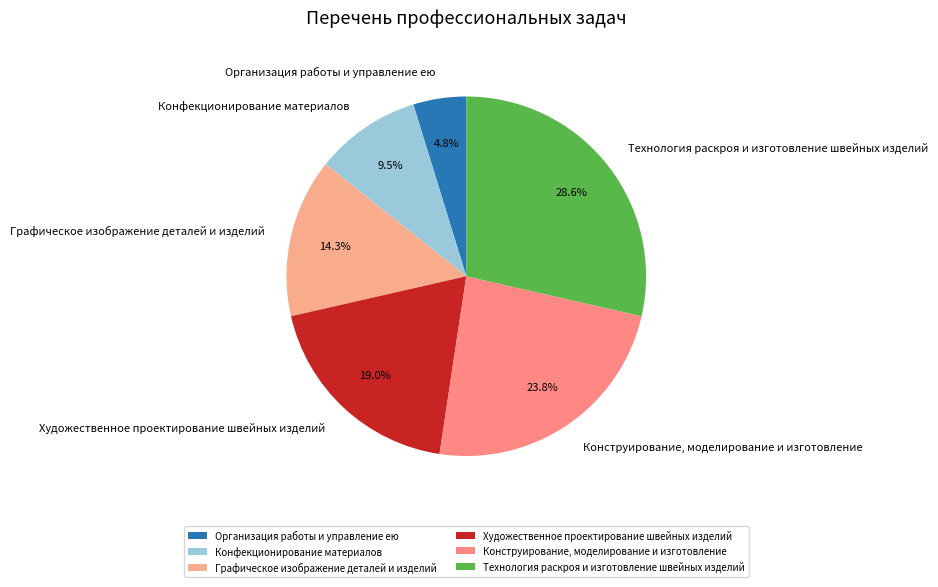

The Художественное проектирование швейных изделий slice represents 19% of the pie. True or false?

True